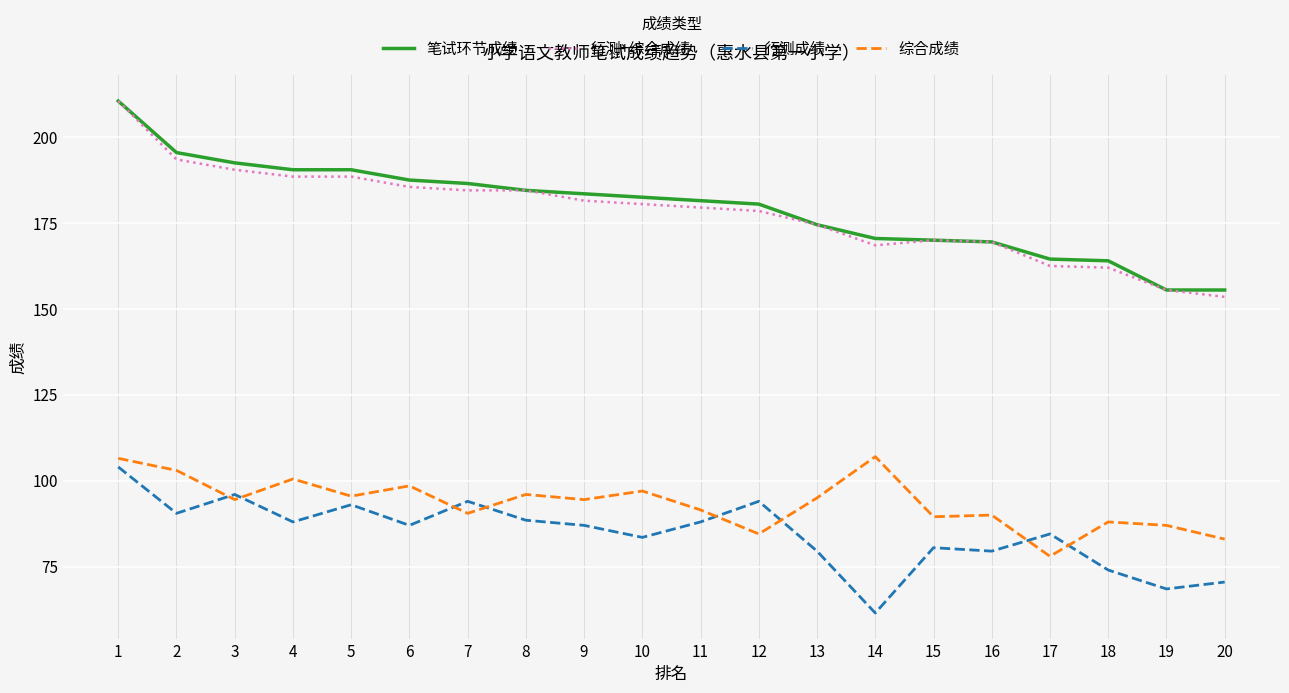

Which series has the largest total across all categories?

笔试环节成绩